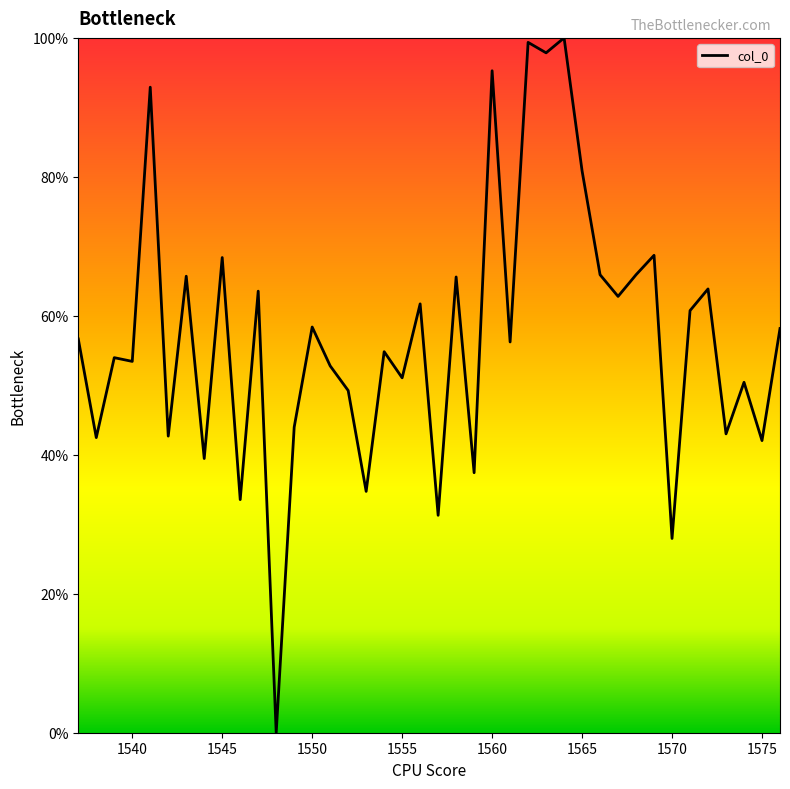

What is the maximum value shown in the chart?

100.0